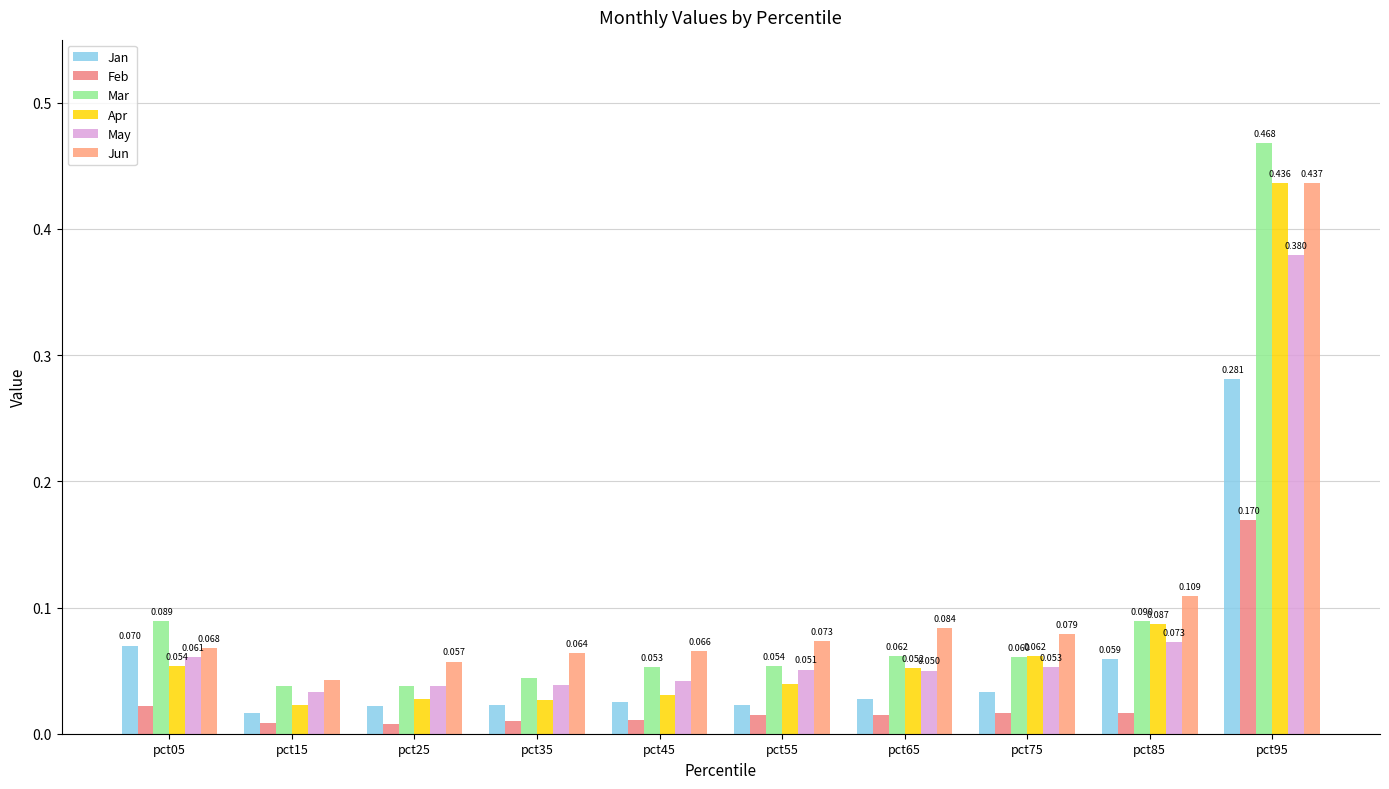

What is the difference between the Apr values at pct85 and pct95?

0.3